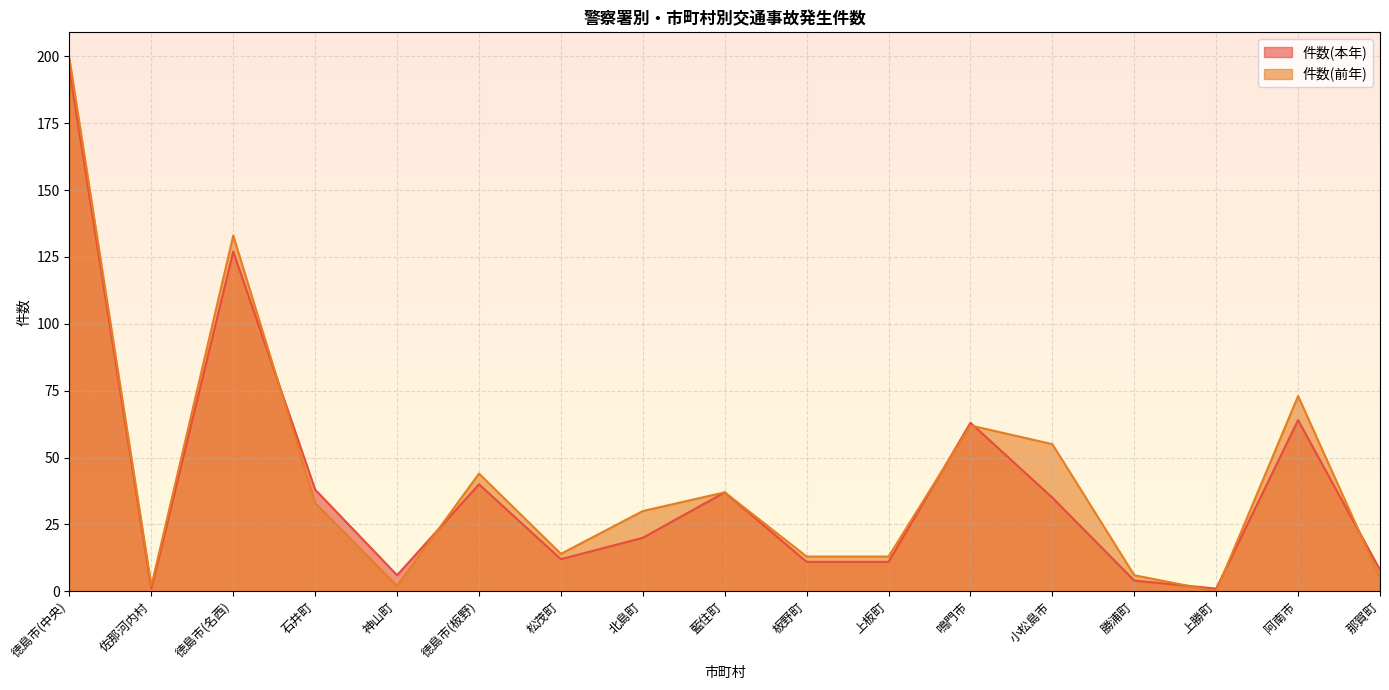

True or false: 件数(本年) has more than 2 interior local peaks.

True